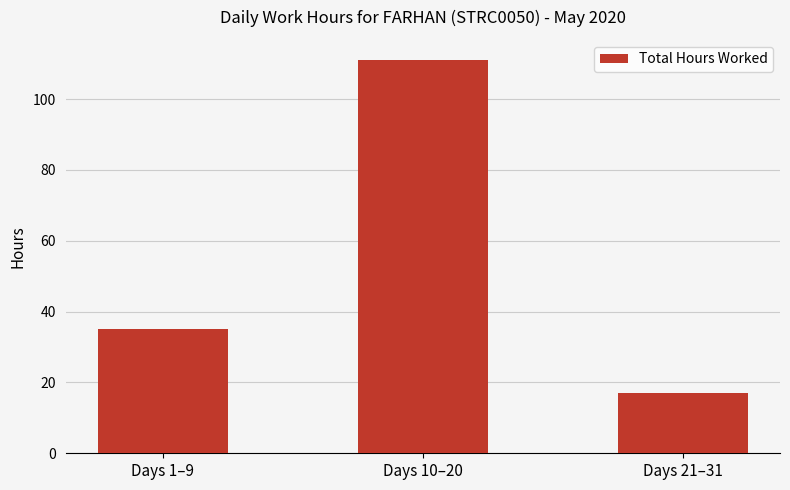

Where does the data first go above 35?

Days 1–9